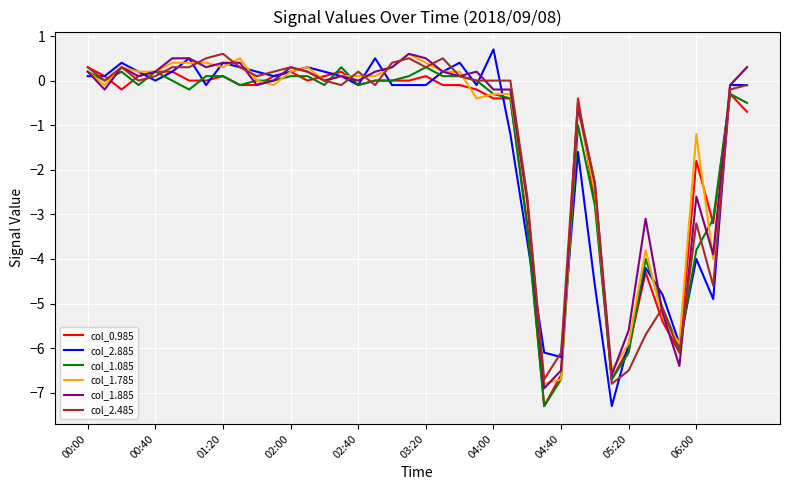

What is the highest value of the col_0.985 series?

0.3